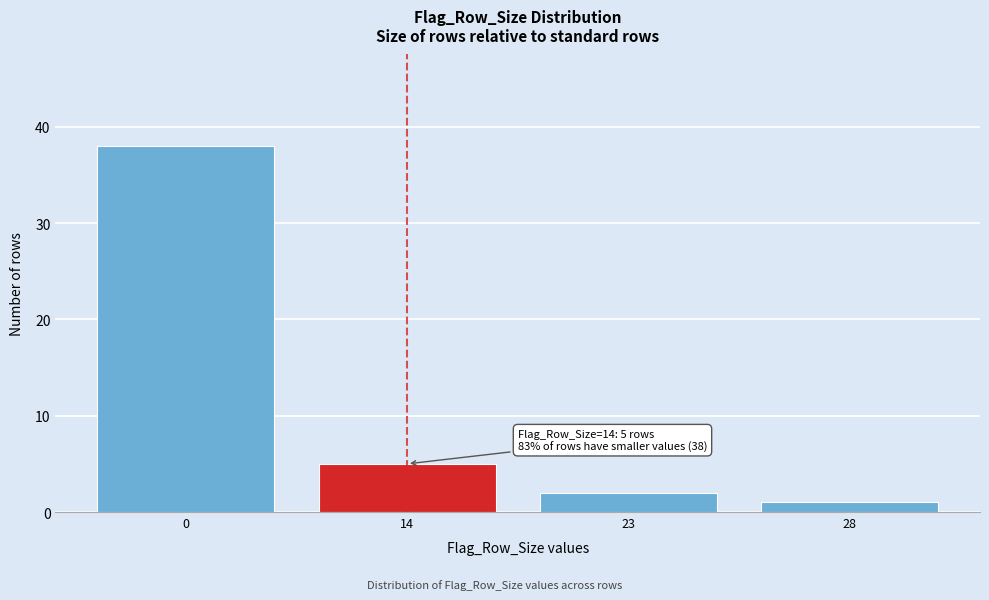

Reading right to left, extract all data points from this chart.

28=1	23=2	14=5	0=38